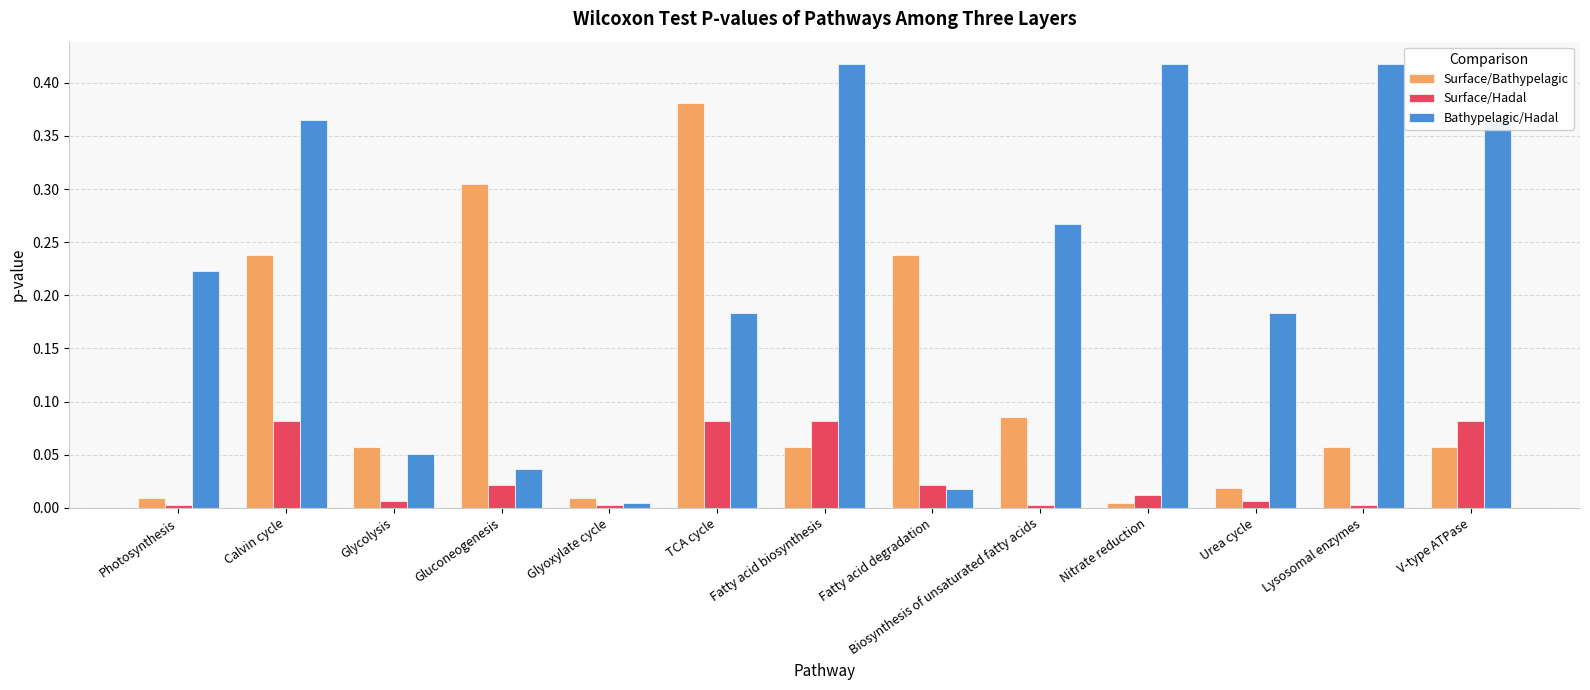

Which series has the largest total across all categories?

Bathypelagic/Hadal